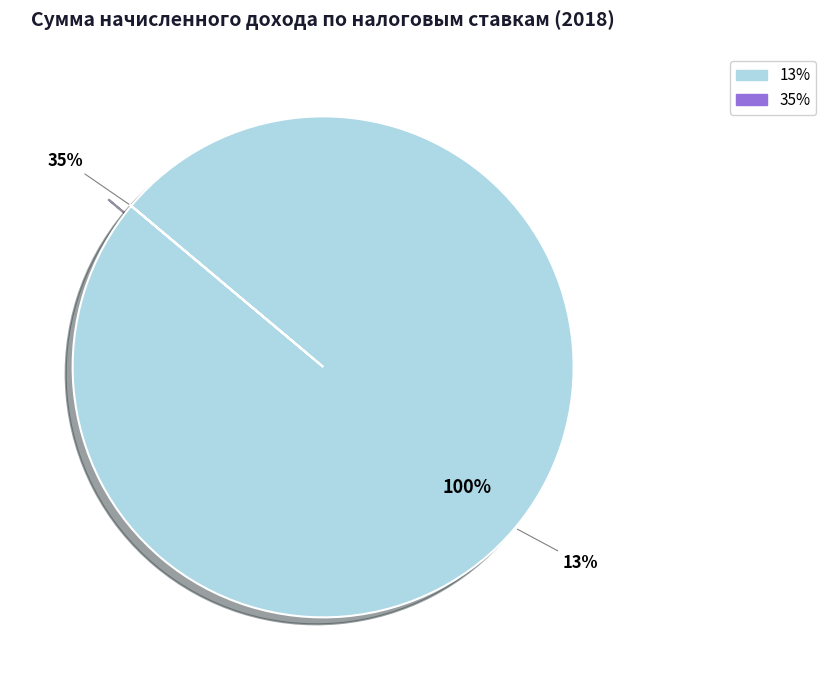

Is it true that 13% is 90% of the pie?

False